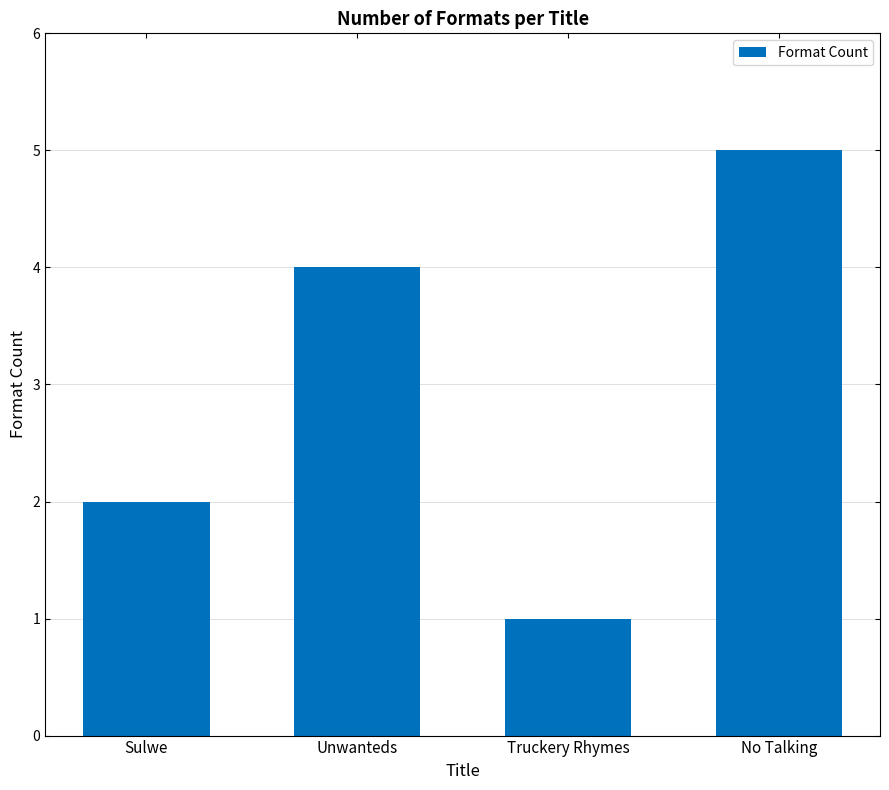

Read the value at No Talking.

5